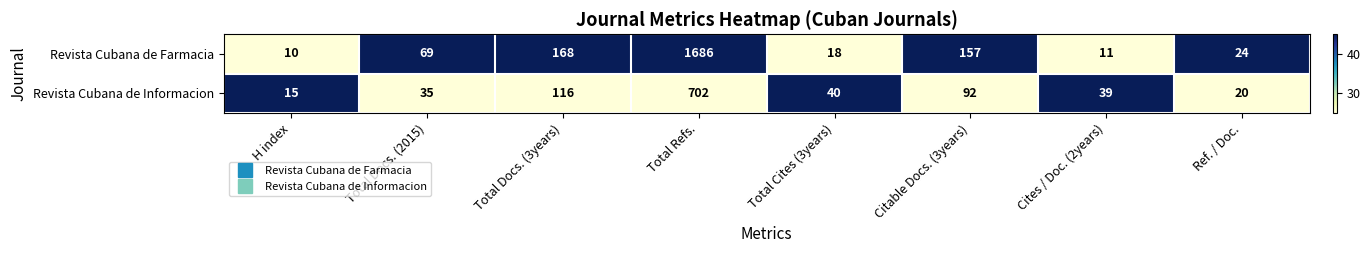

Reading left to right, transcribe all the data shown in this chart.

Revista Cubana de Farmacia: H index=10	Total Docs. (2015)=69	Total Docs. (3years)=168	Total Refs.=1686	Total Cites (3years)=18	Citable Docs. (3years)=157	Cites / Doc. (2years)=11	Ref. / Doc.=24
Revista Cubana de Informacion: H index=15	Total Docs. (2015)=35	Total Docs. (3years)=116	Total Refs.=702	Total Cites (3years)=40	Citable Docs. (3years)=92	Cites / Doc. (2years)=39	Ref. / Doc.=20